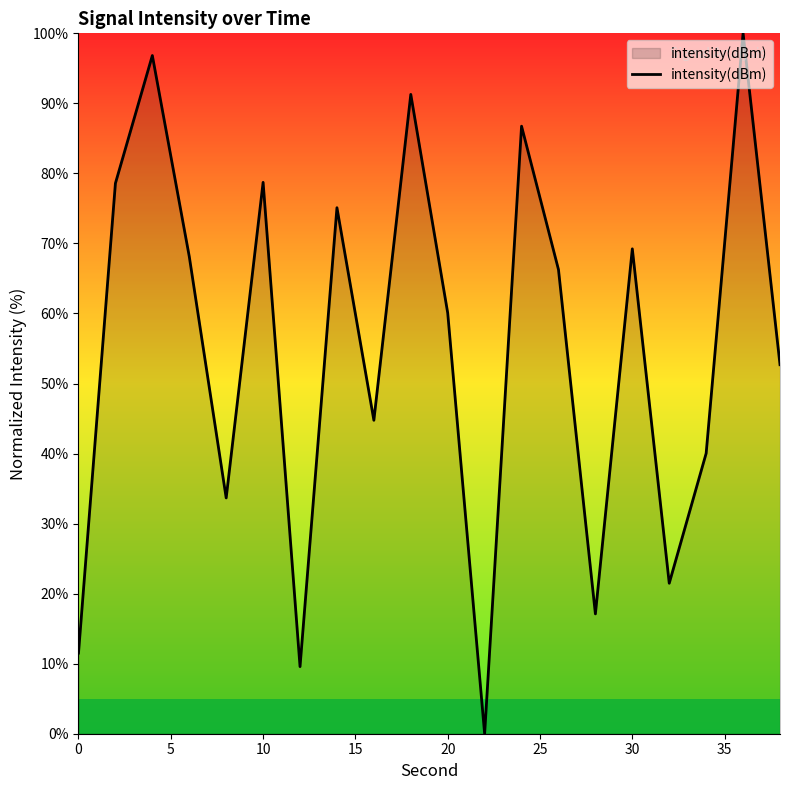

What is the difference between the maximum and minimum values?

100.0